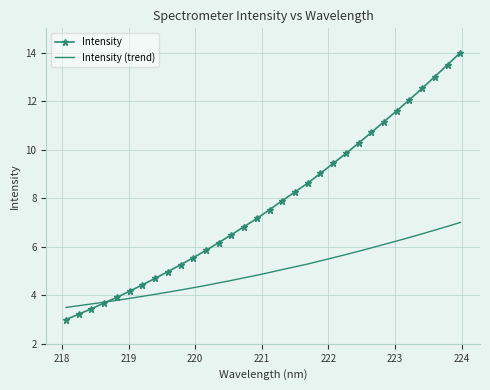

At how many categories does at least one series exceed 10?

9